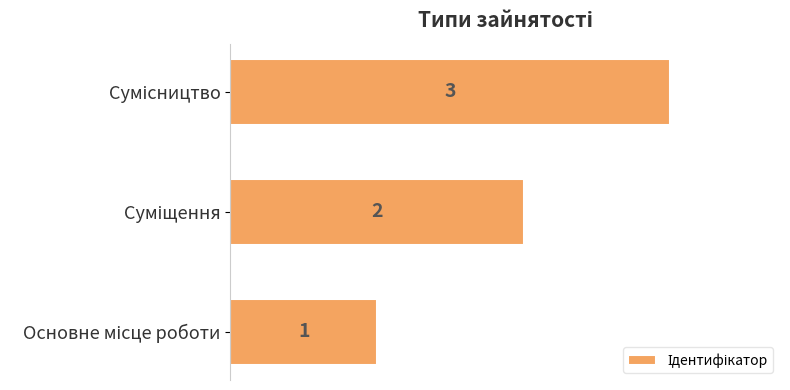

Count the number of data series in this chart.

1